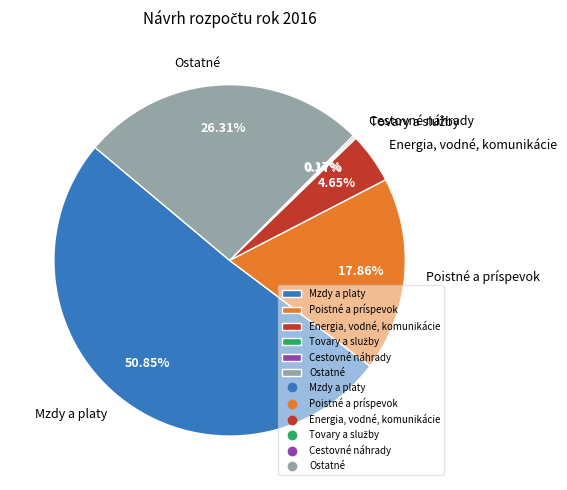

To the nearest percent, what portion does Mzdy a platy represent?

51%